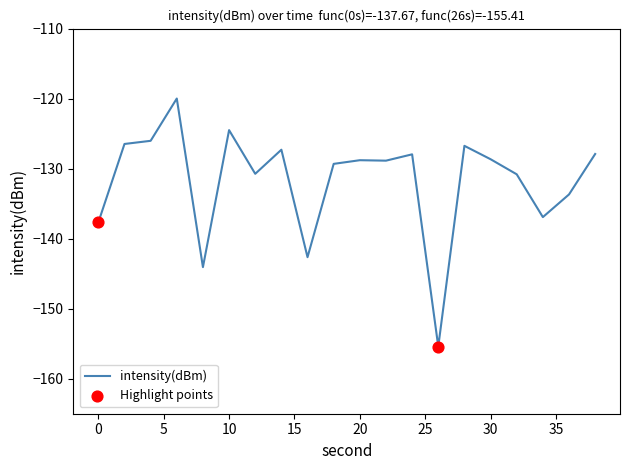

What is the difference between the maximum and minimum values?

35.4